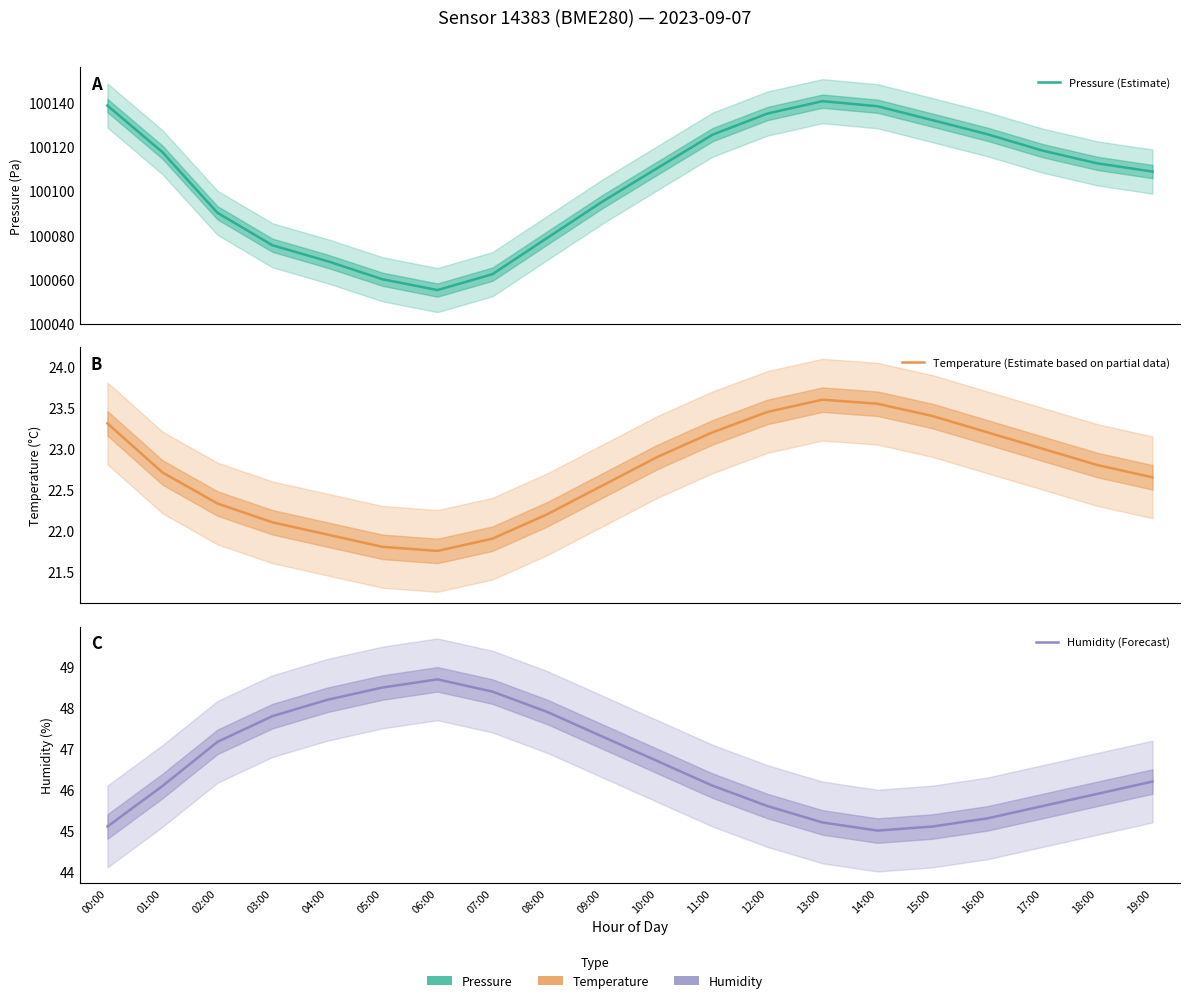

Which series has the largest range (max minus min)?

Pressure (Estimate)